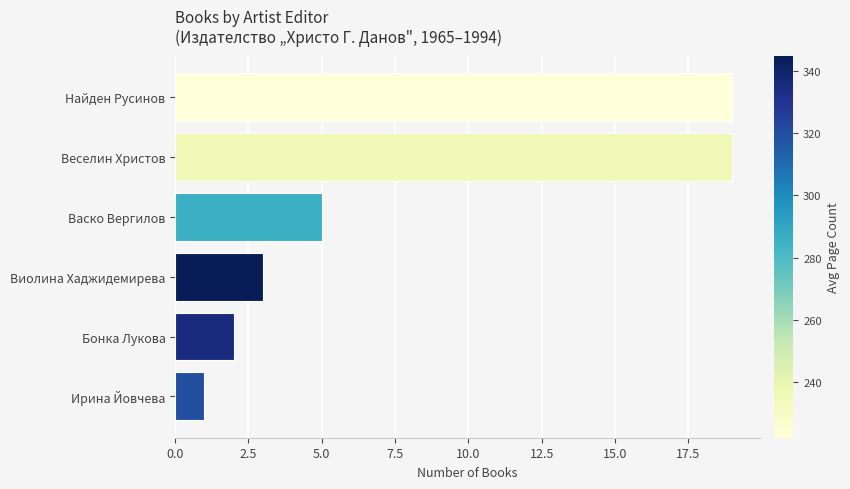

Are the bars grouped side by side (vs. stacked)?

No